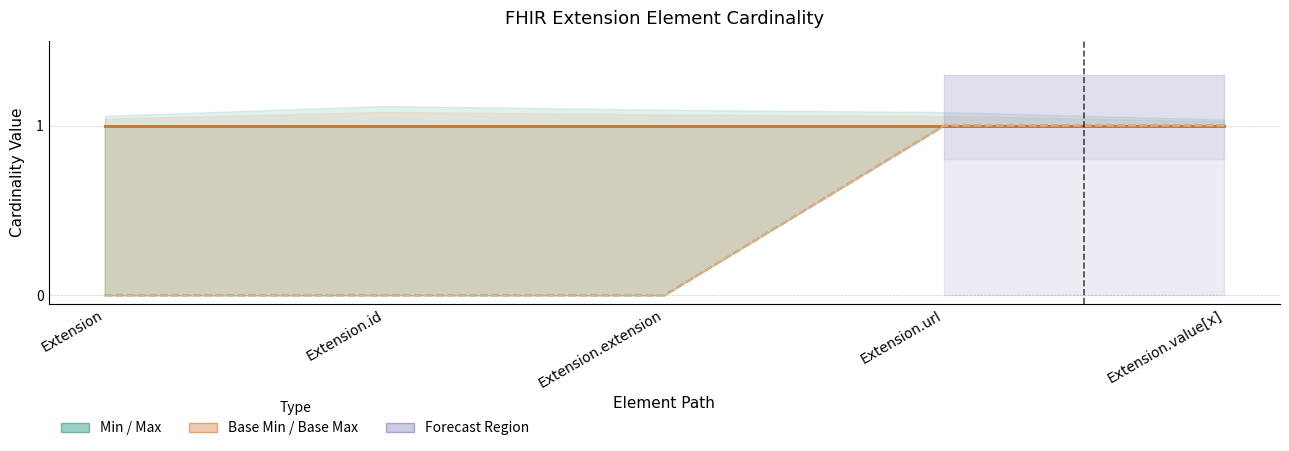

Reading left to right, transcribe all the data shown in this chart.

Min: Extension=0	Extension.id=0	Extension.extension=0	Extension.url=1	Extension.value[x]=1
Base Min: Extension=0	Extension.id=0	Extension.extension=0	Extension.url=1	Extension.value[x]=1